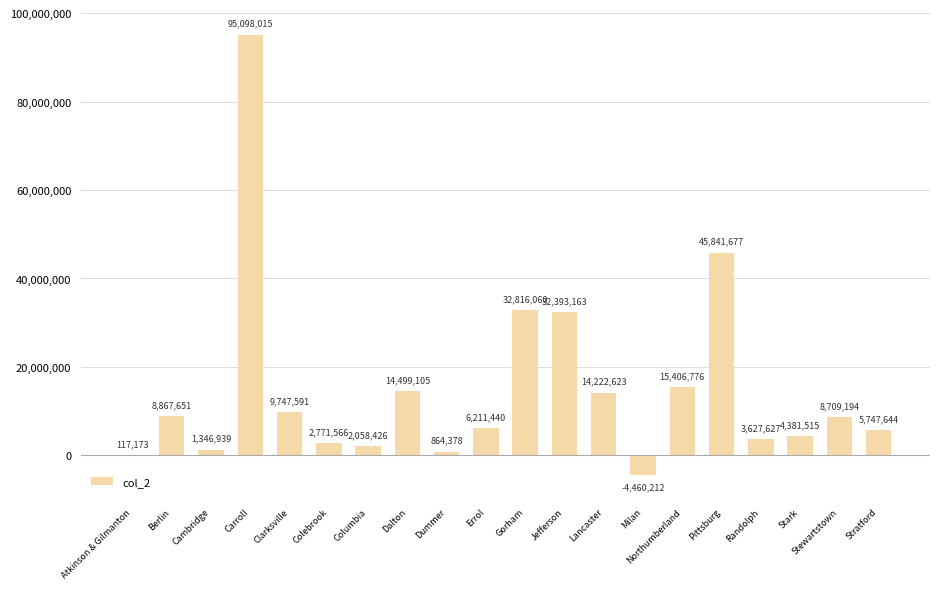

Reading right to left, list all the values displayed in this chart.

Stratford=5747644	Stewartstown=8709194	Stark=4381515	Randolph=3627627	Pittsburg=45841677	Northumberland=15406776	Milan=-4460212	Lancaster=14222623	Jefferson=32393163	Gorham=32816060	Errol=6211440	Dummer=864378	Dalton=14499105	Columbia=2058426	Colebrook=2771566	Clarksville=9747591	Carroll=95098015	Cambridge=1346939	Berlin=8867651	Atkinson & Gilmanton=117173